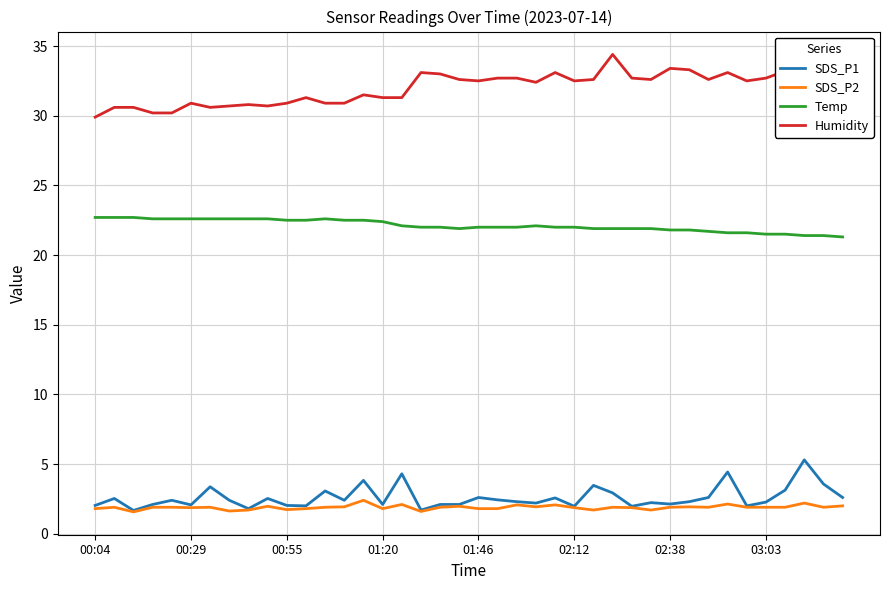

True or false: SDS_P1 and Humidity intersect in this chart.

False